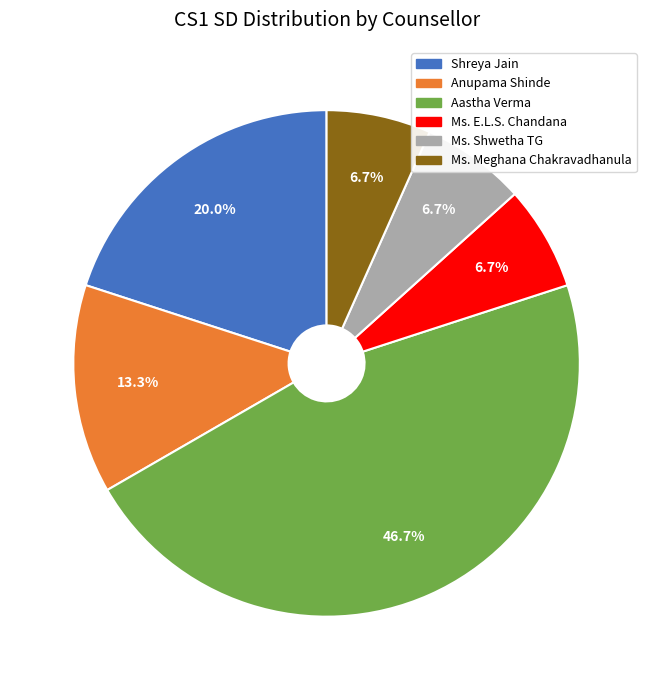

How many slices are in this pie chart?

6